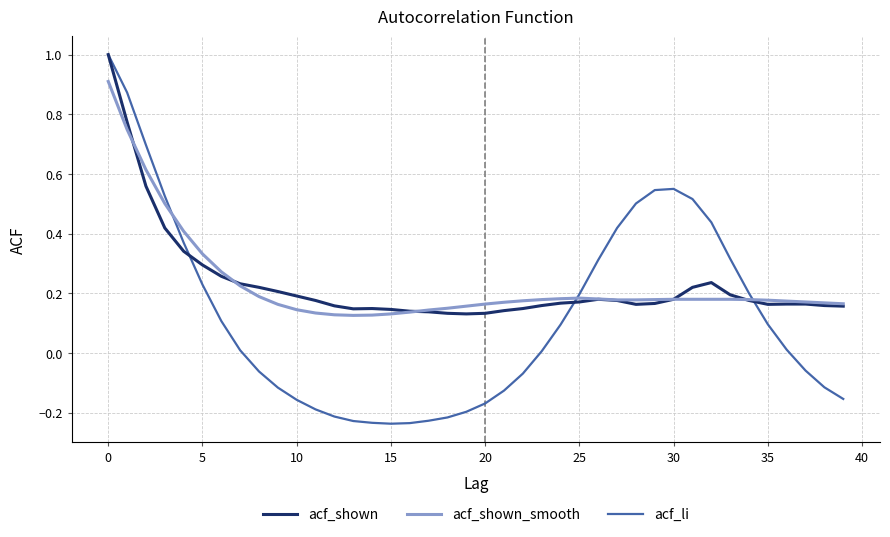

What is the greatest value displayed?

1.0